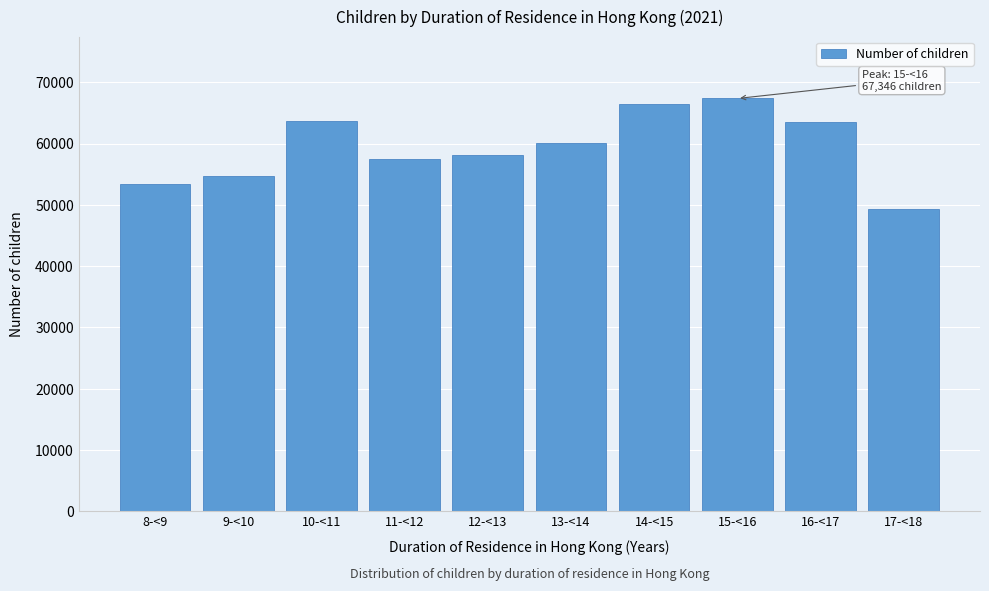

What is the label of the 2nd bar from the right?

16-<17